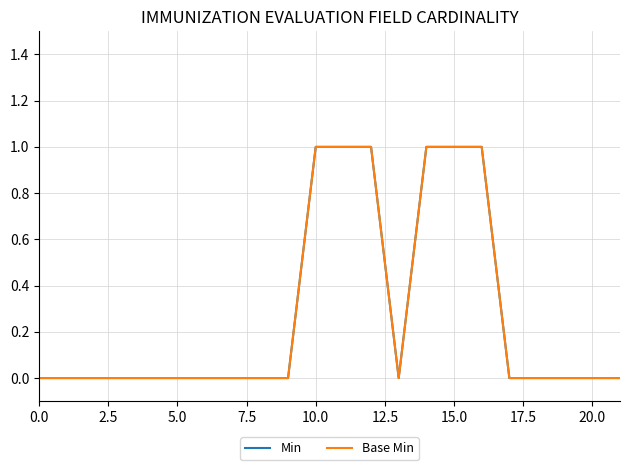

Rank the series by their maximum value, from highest to lowest.

Min, Base Min